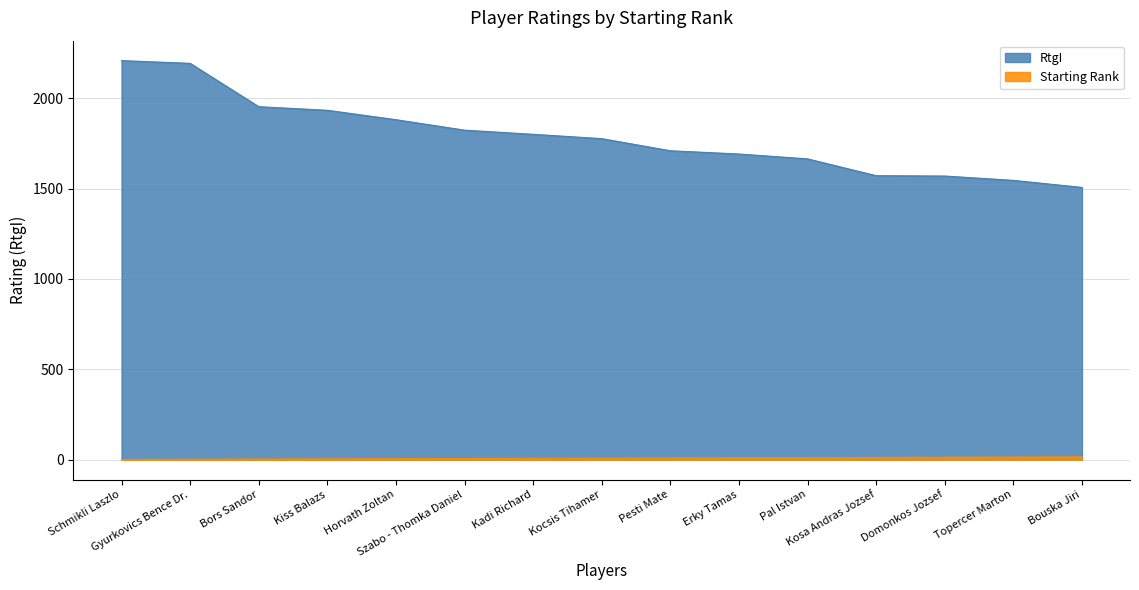

Which series has the largest range (max minus min)?

RtgI